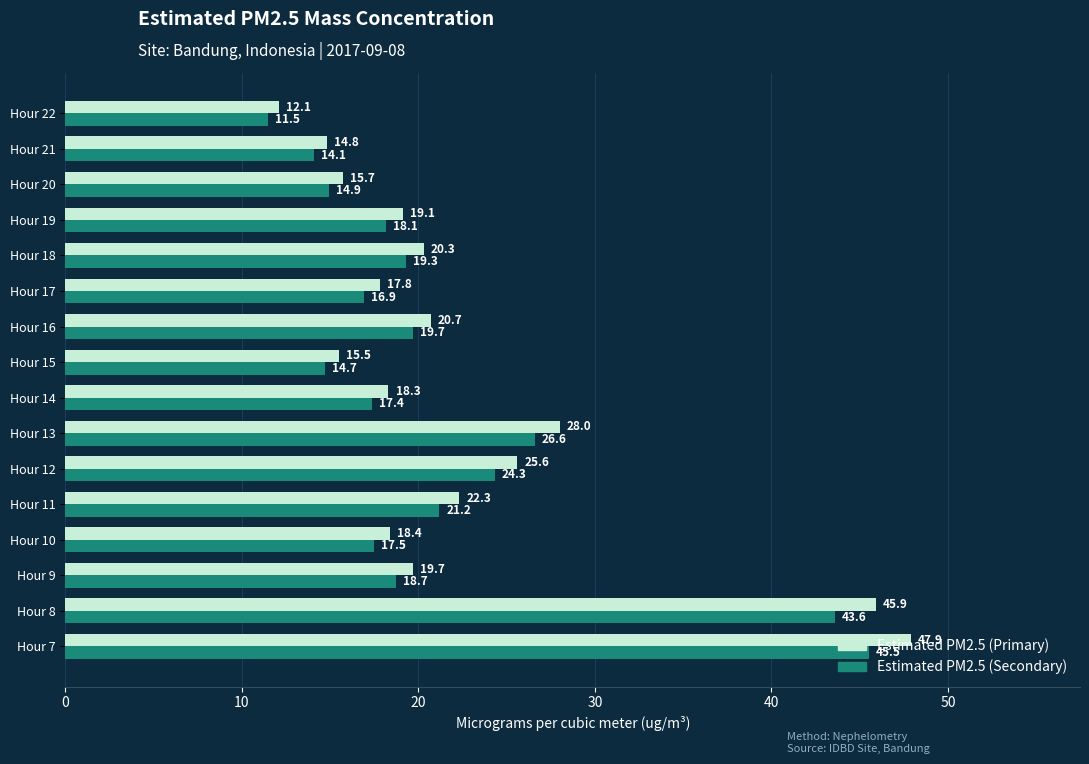

At which label is Estimated PM2.5 (Primary) closest to 30?

Hour 13